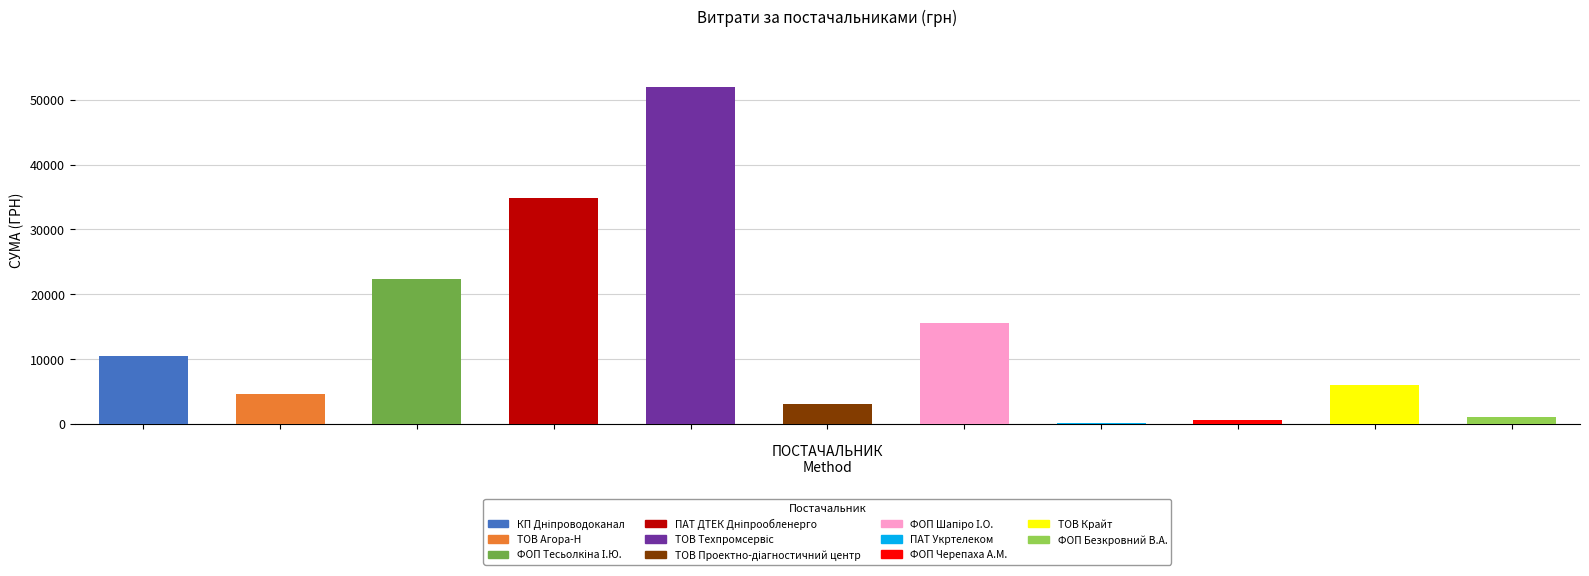

The value at ТОВ "Техпромсервіс" is 51980.0. True or false?

True